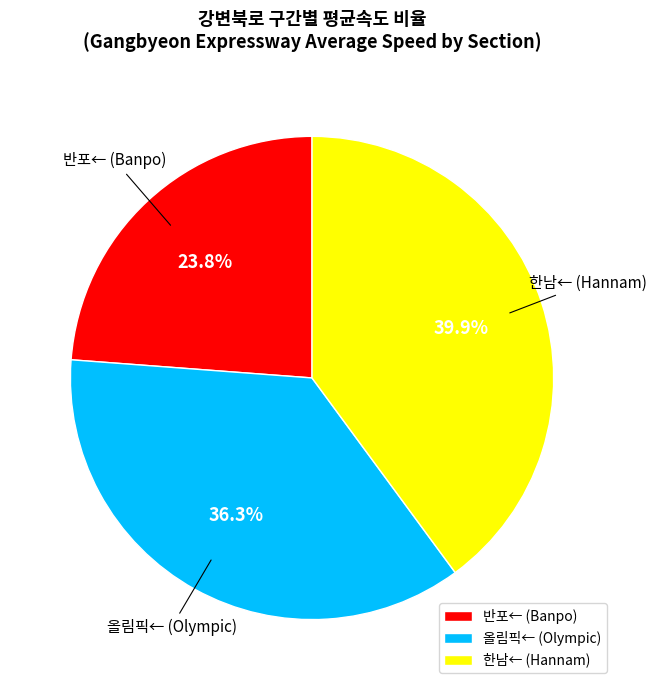

Is there a majority slice in this chart?

No